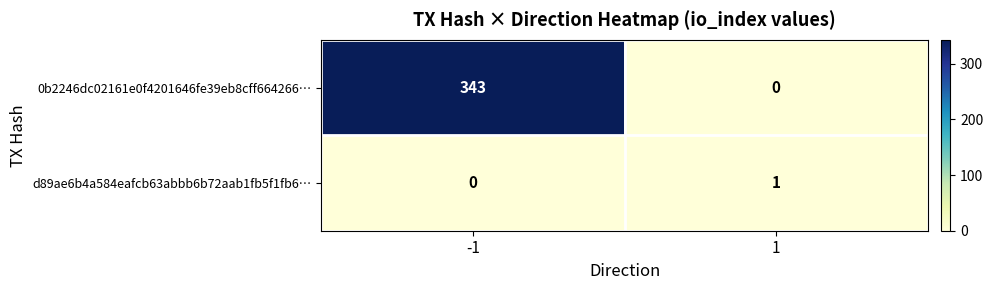

Is it true that 0b2246dc02161e0f4201646fe39eb8cff664266… equals 0 at 1?

True